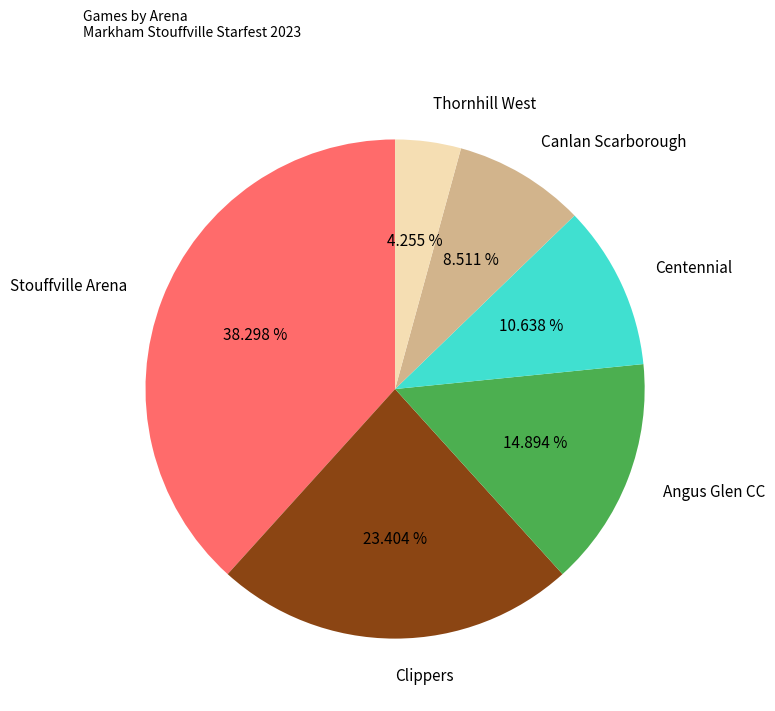

To the nearest percent, what is the difference between the largest and smallest slice percentages?

34%